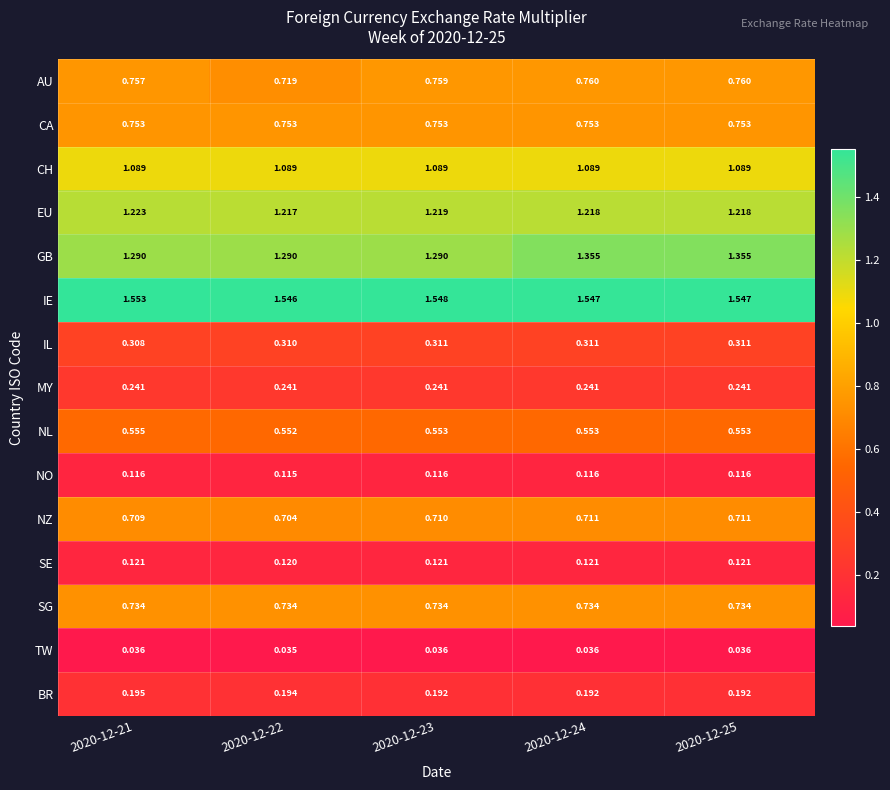

At 2020-12-25, list the series in order from smallest to largest.

TW, NO, SE, BR, MY, IL, NL, NZ, SG, CA, AU, CH, EU, GB, IE